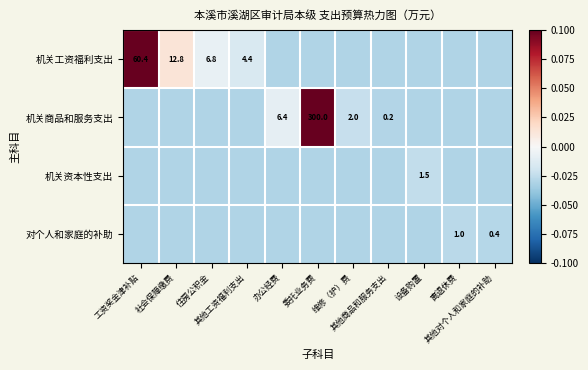

Rank the series at 社会保障缴费 from lowest to highest value.

机关商品和服务支出, 机关资本性支出, 对个人和家庭的补助, 机关工资福利支出